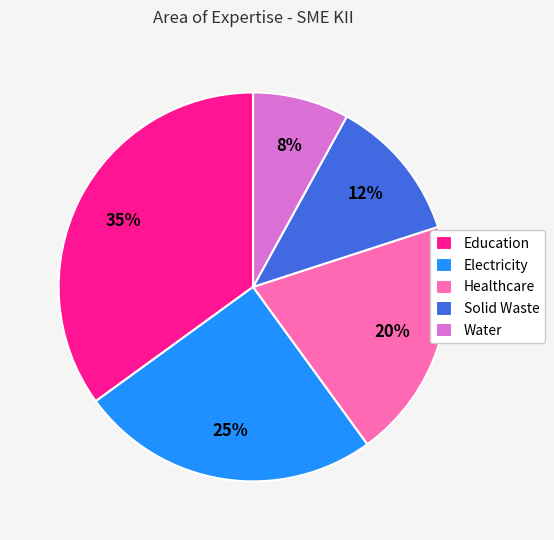

Rank the categories by value from highest to lowest.

Education, Electricity, Healthcare, Solid Waste, Water